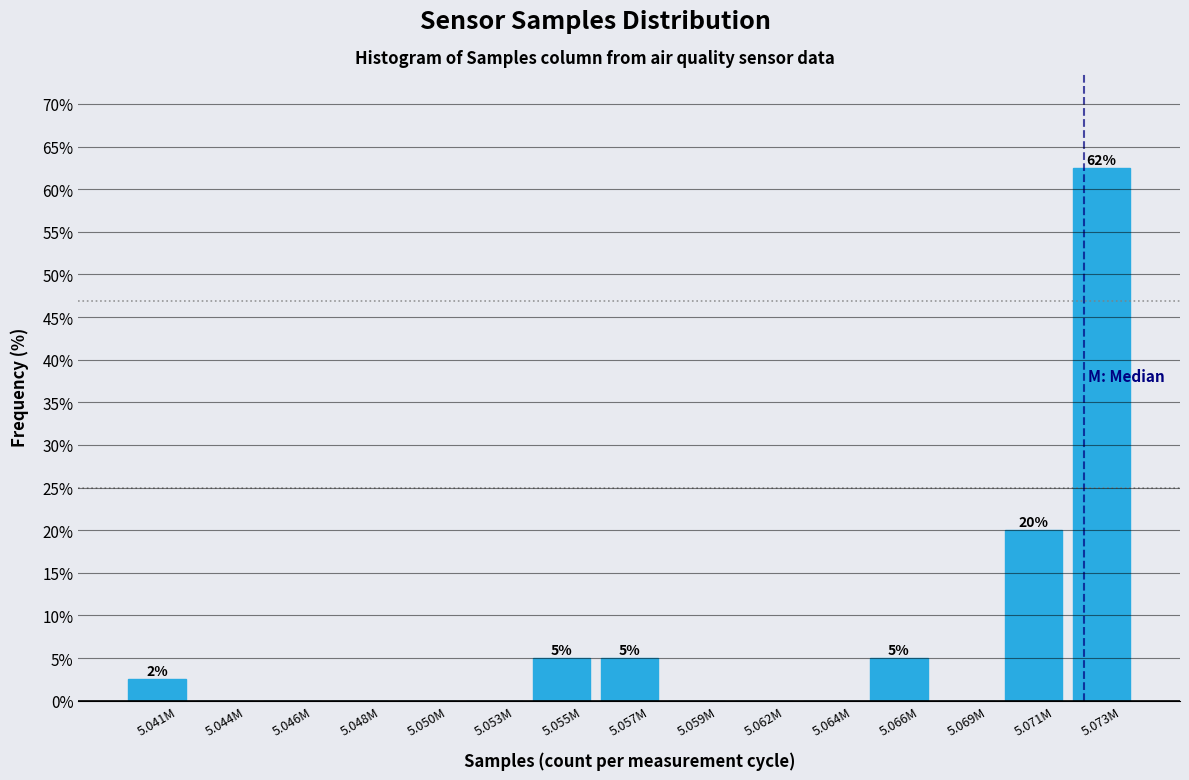

Reading left to right, list all the values displayed in this chart.

5.041M=2.5	5.044M=0.0	5.046M=0.0	5.048M=0.0	5.050M=0.0	5.053M=0.0	5.055M=5.0	5.057M=5.0	5.059M=0.0	5.062M=0.0	5.064M=0.0	5.066M=5.0	5.069M=0.0	5.071M=20.0	5.073M=62.5